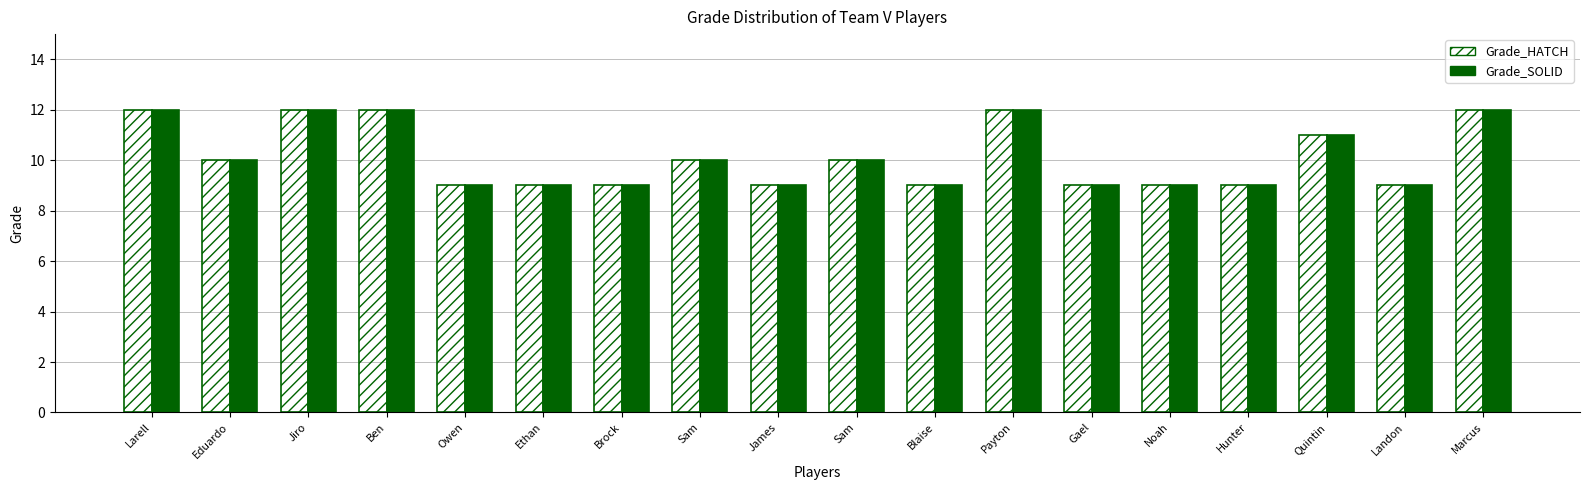

Reading left to right, what are all the values shown in this chart?

Grade_HATCH: Larell=12	Eduardo=10	Jiro=12	Ben=12	Owen=9	Ethan=9	Brock=9	Sam=10	James=9	Sam=10	Blaise=9	Payton=12	Gael=9	Noah=9	Hunter=9	Quintin=11	Landon=9	Marcus=12
Grade_SOLID: Larell=12	Eduardo=10	Jiro=12	Ben=12	Owen=9	Ethan=9	Brock=9	Sam=10	James=9	Sam=10	Blaise=9	Payton=12	Gael=9	Noah=9	Hunter=9	Quintin=11	Landon=9	Marcus=12